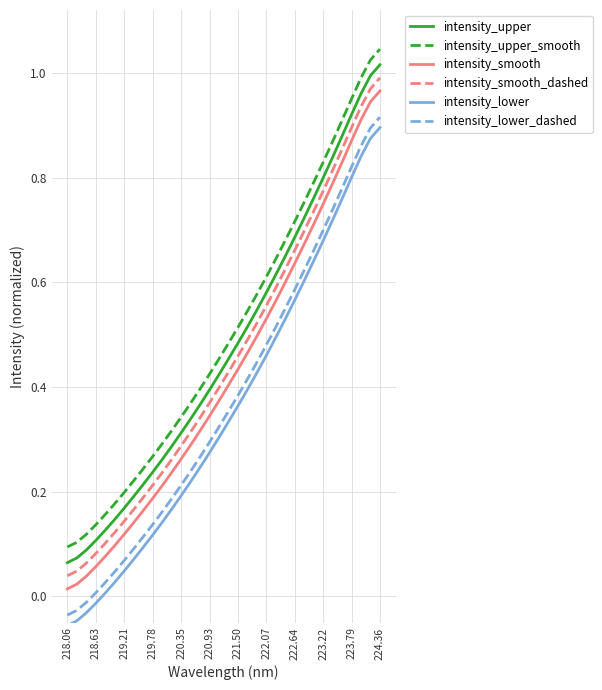

At how many categories does at least one series exceed 0?

34